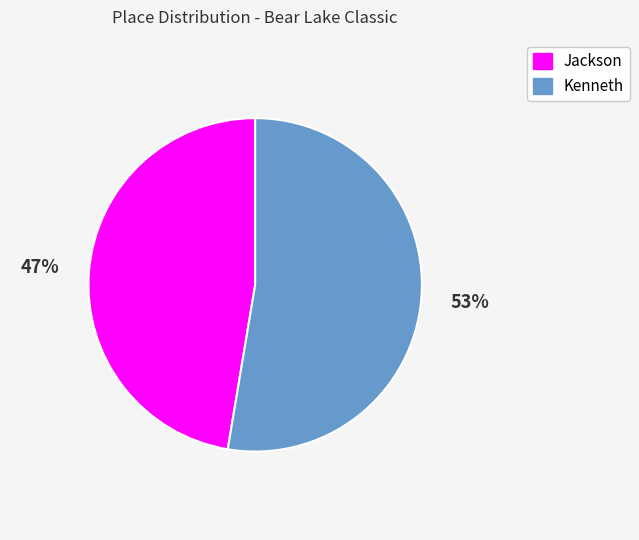

What is the ratio of the value at Kenneth to the value at Jackson?

1.1